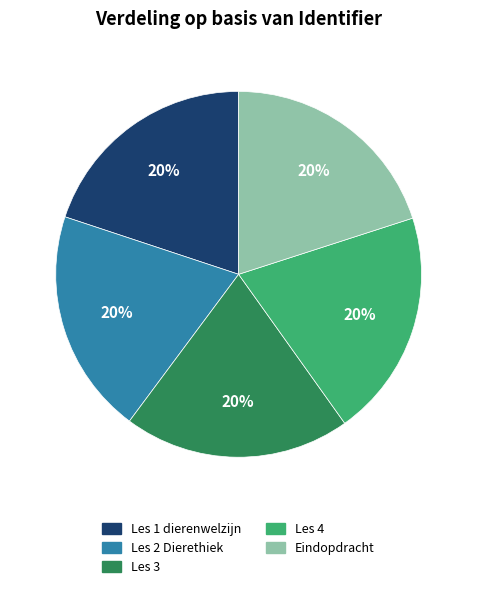

Does any single category account for the majority?

No